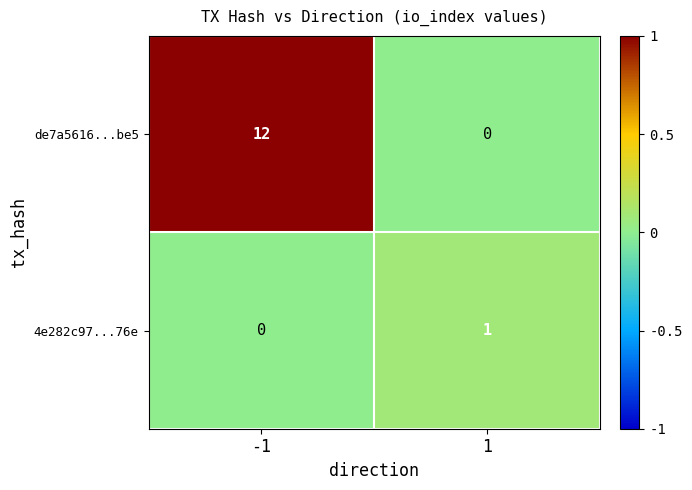

Reading left to right, list all the values displayed in this chart.

de7a5616...be5: -1=12	1=0
4e282c97...76e: -1=0	1=1